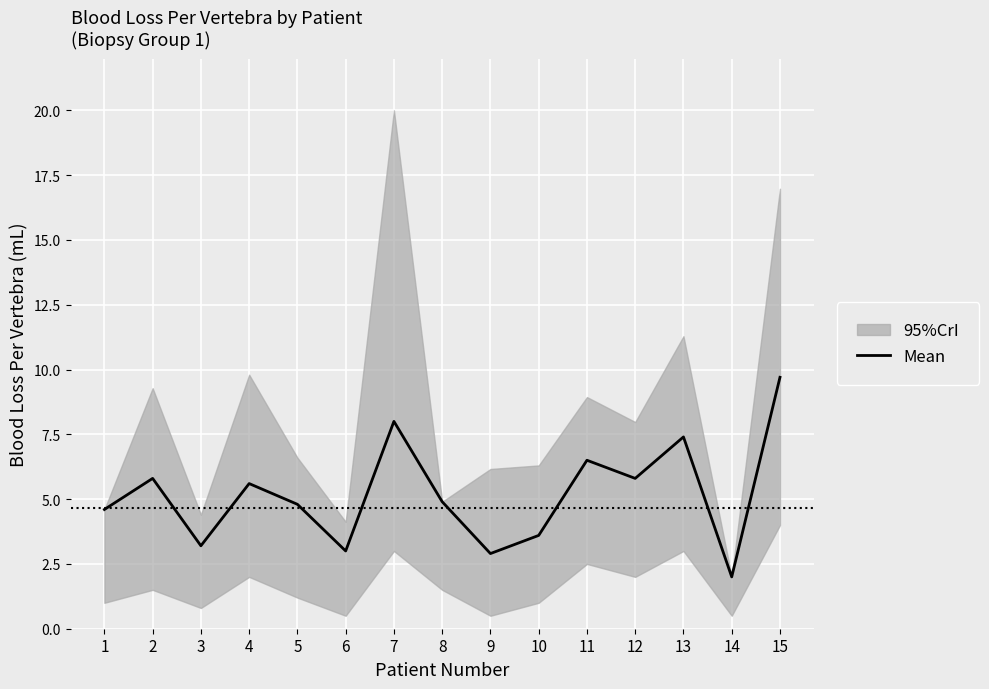

The value of Mean at 3 is 5.3. True or false?

False